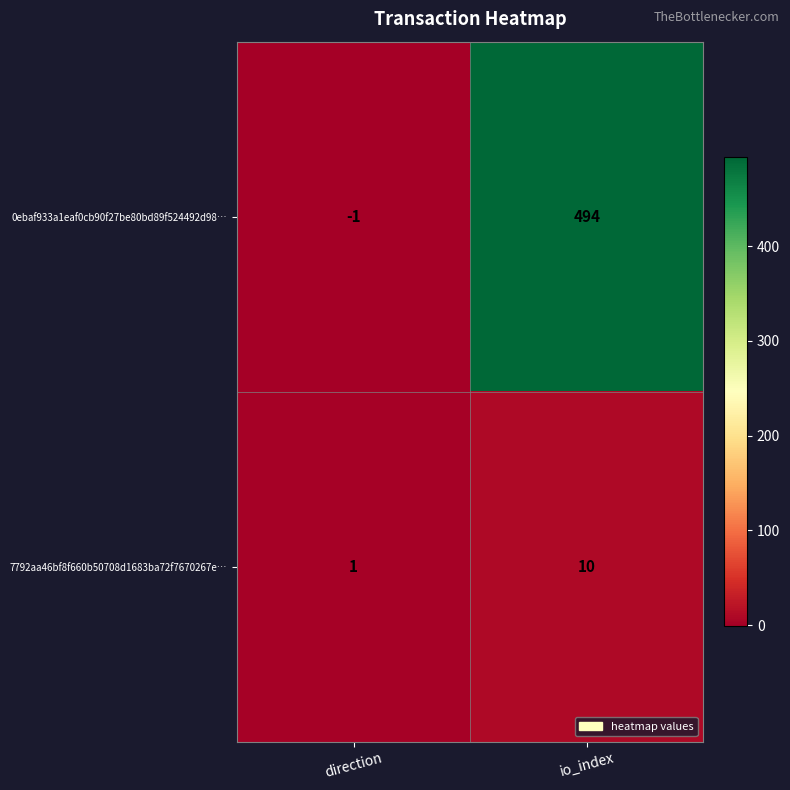

At which category is the sum across all series the highest?

io_index